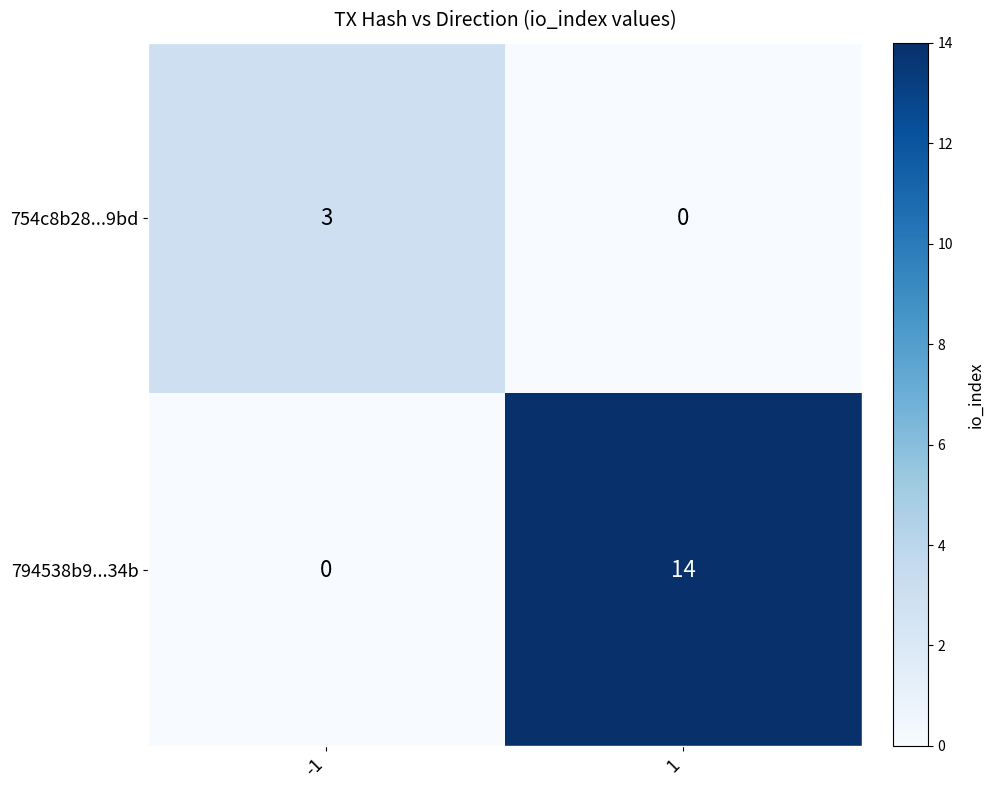

Rank the series by their maximum value, from highest to lowest.

794538b9...34b, 754c8b28...9bd